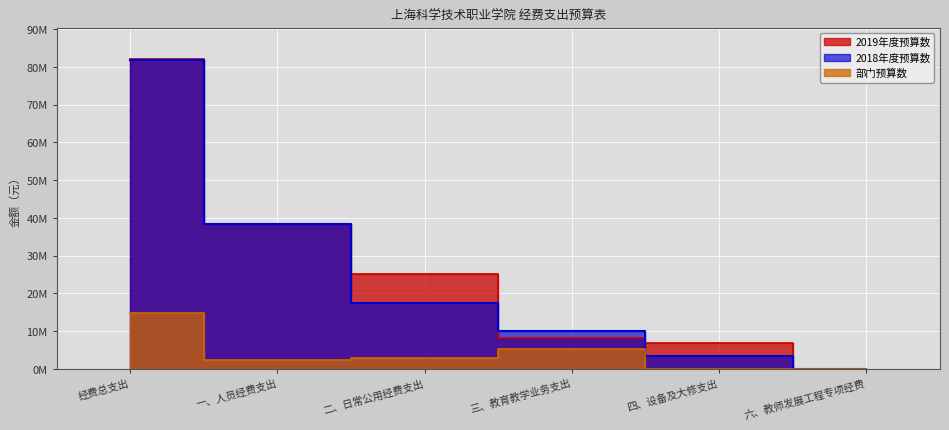

How many data points in 部门预算数 are above 2809200?

2